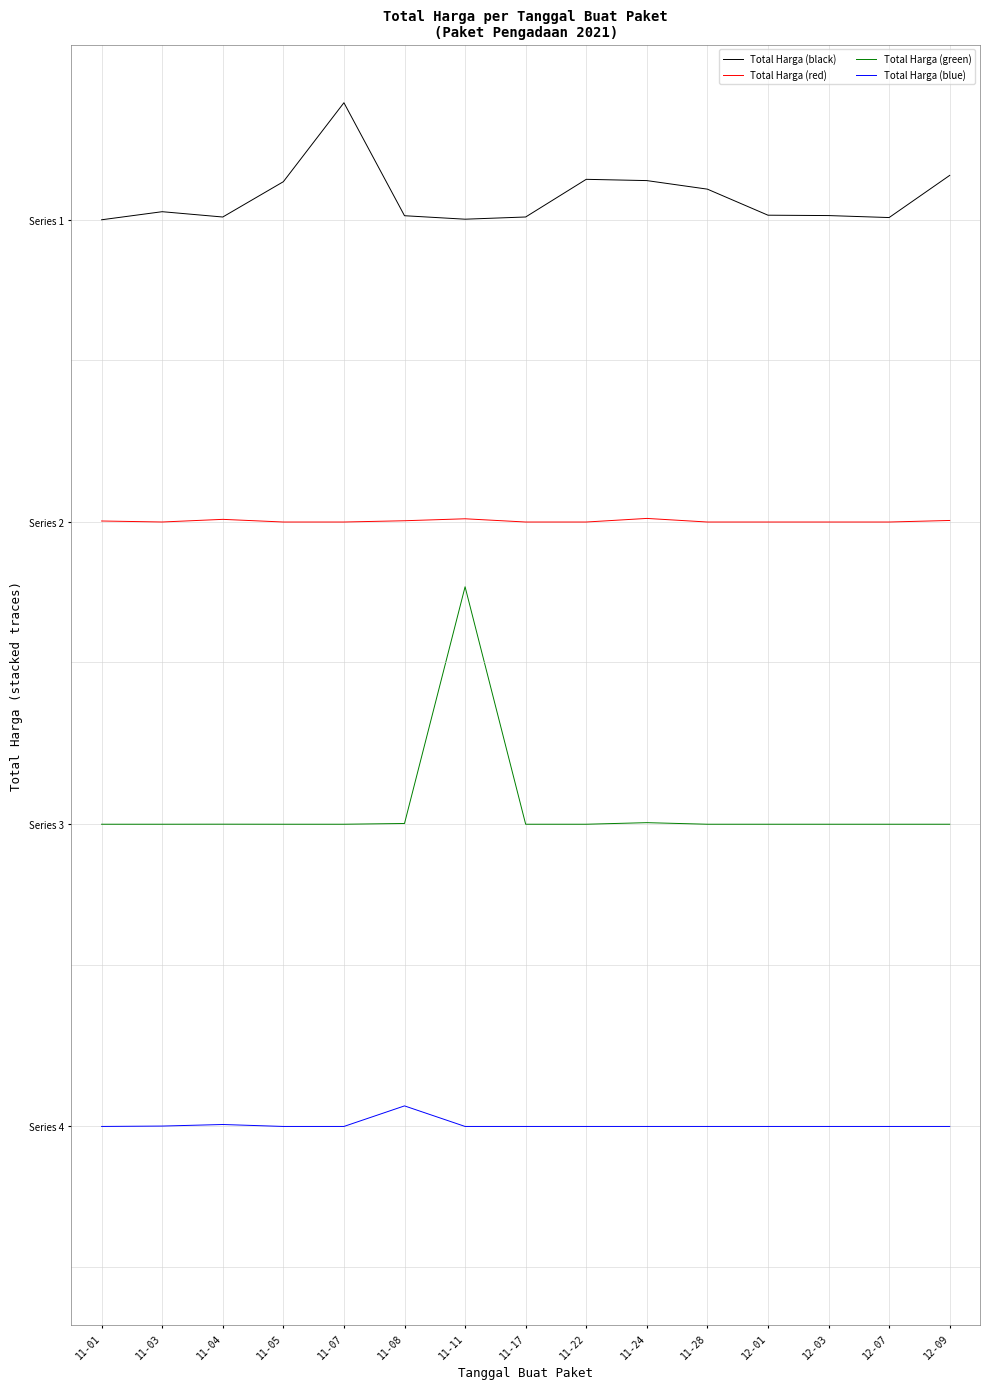

List the series in order of their peak value, highest first.

Total Harga (black), Total Harga (red), Total Harga (green), Total Harga (blue)